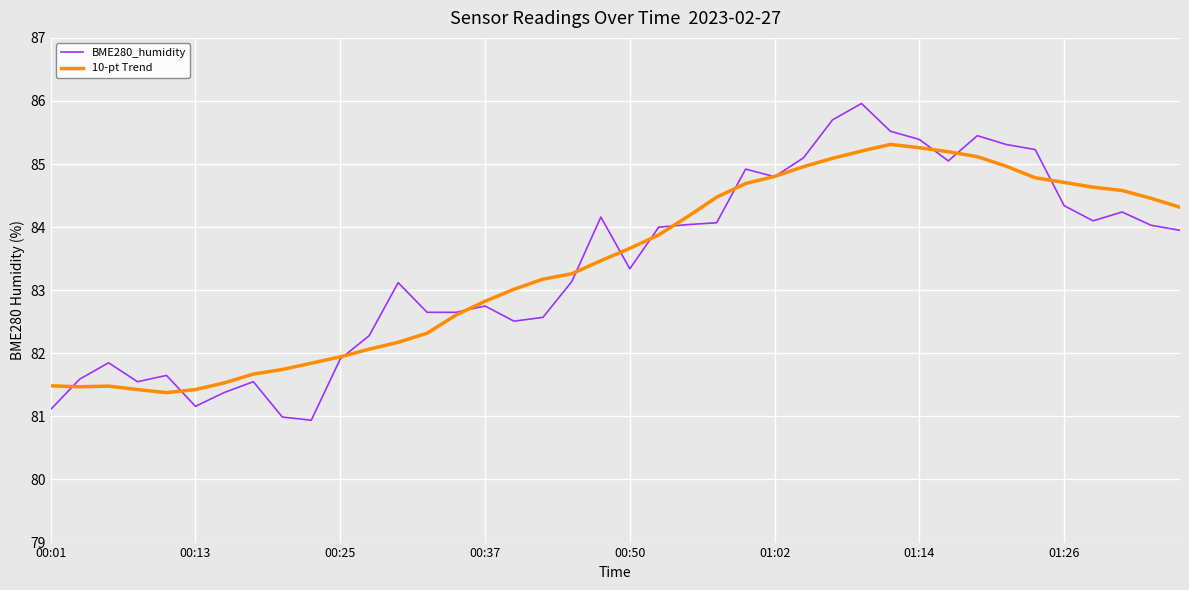

What is the minimum value shown in the chart?

80.9